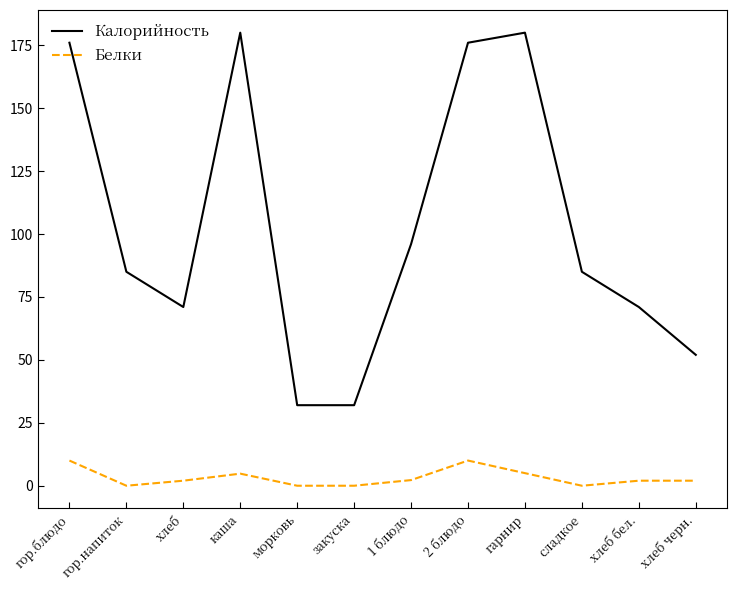

What is the maximum value for Белки?

10.0